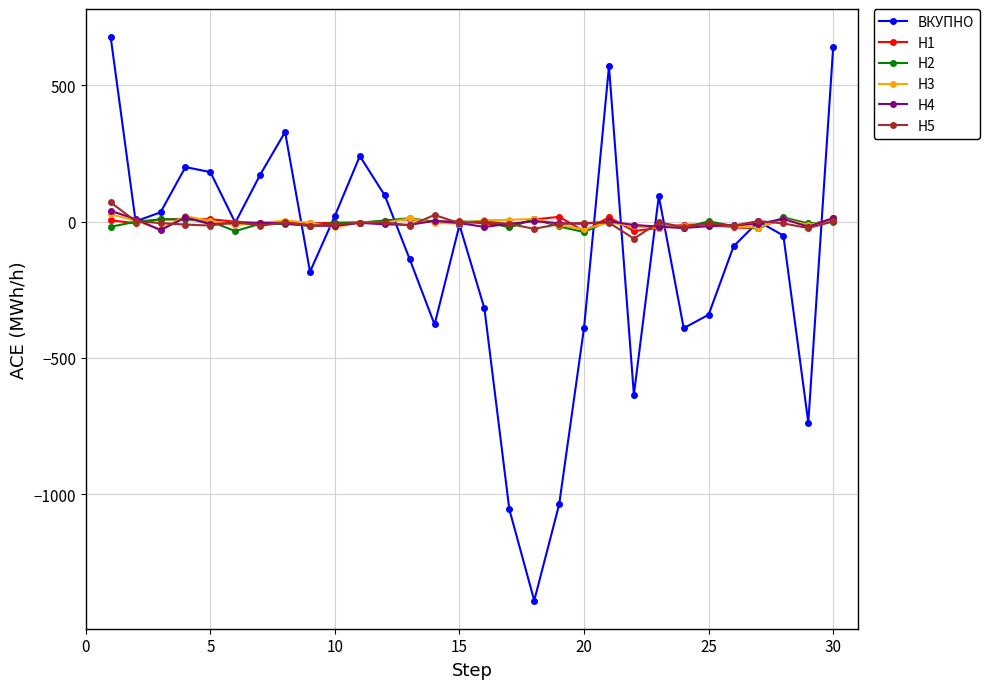

What is the lowest value of the H5 series?

-62.4